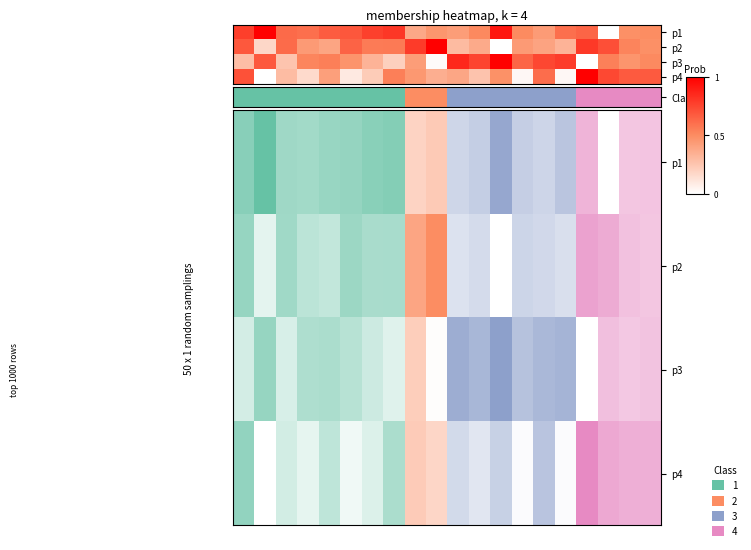

How many series are shown in this chart?

4